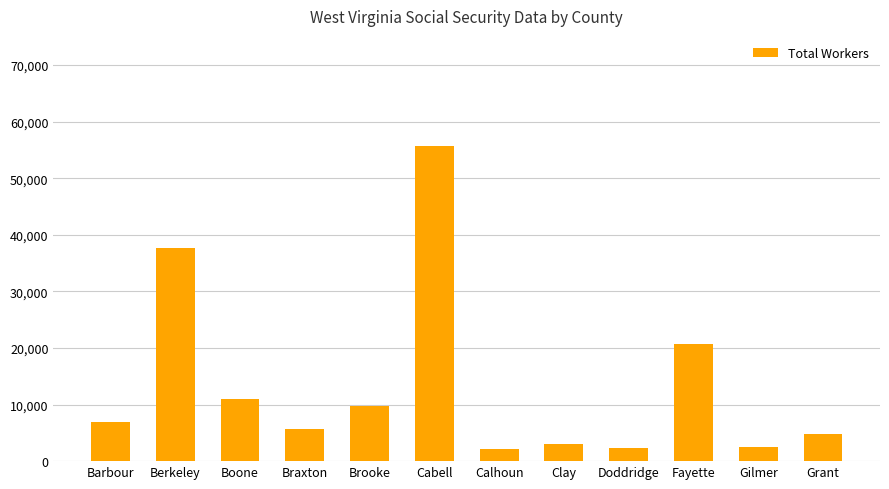

Between Brooke and Doddridge, which is larger?

Brooke